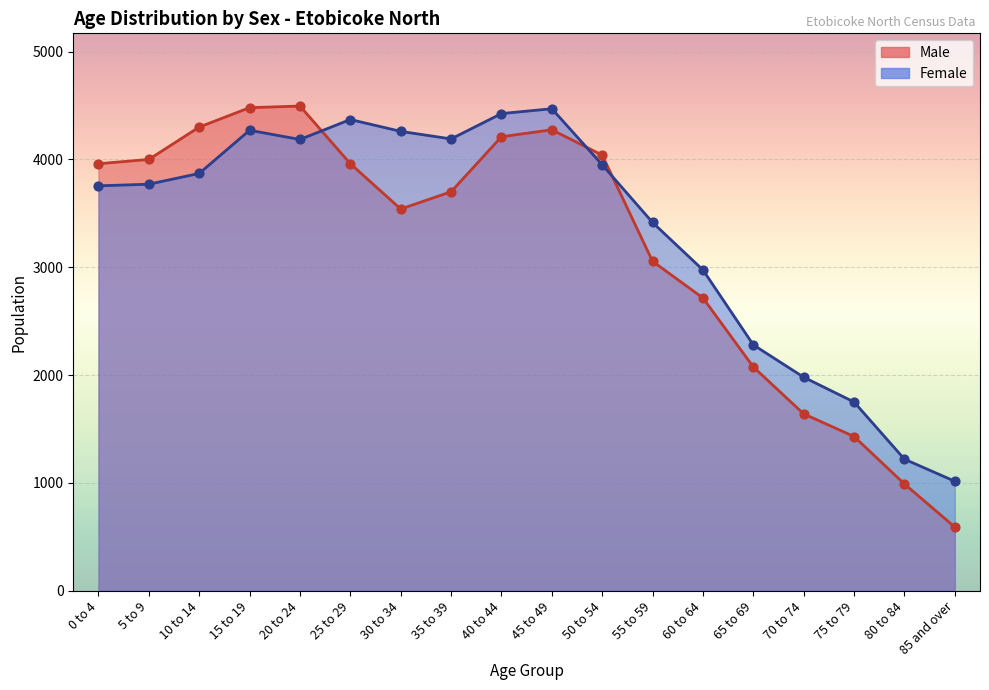

Which series has the largest total across all categories?

Female